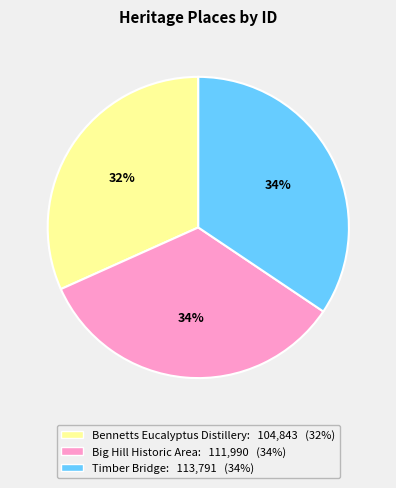

Which slice is the smallest?

Bennetts Eucalyptus Distillery